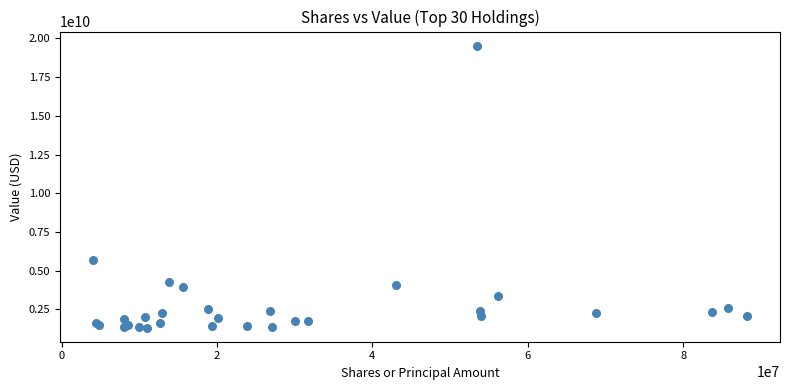

What Y value in the scatter plot is closest to 10425513500?

5658629000